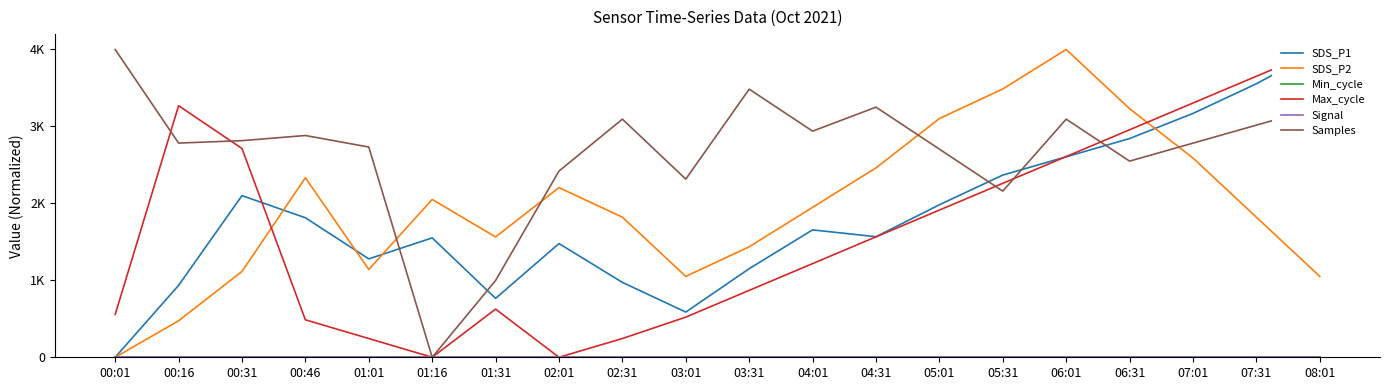

Where does the SDS_P1 series first go above 1655?

00:31